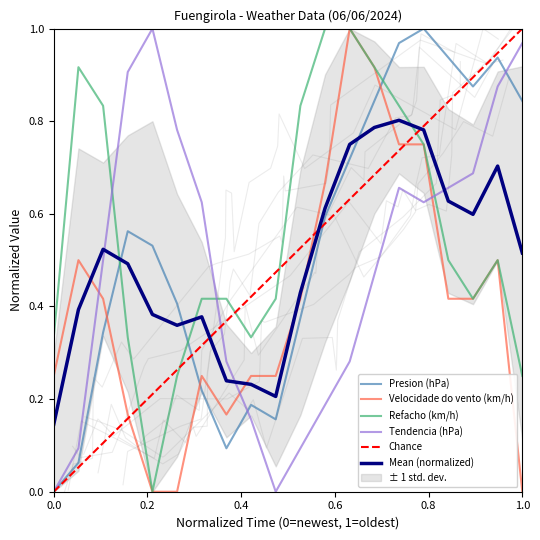

The value of Refacho (km/h) at 0.0 is 0.6. True or false?

False